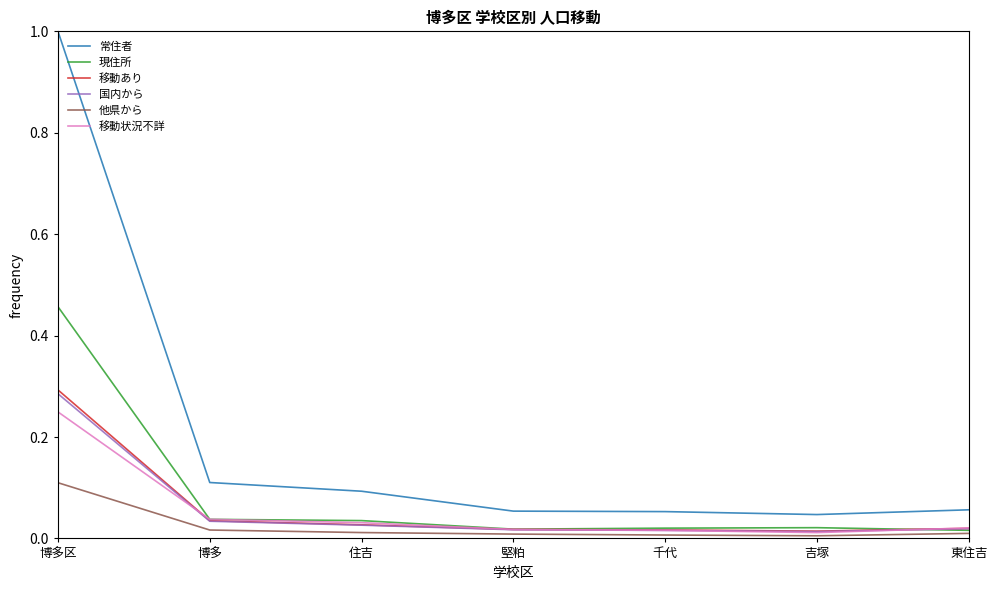

How many lines are shown in the chart?

6